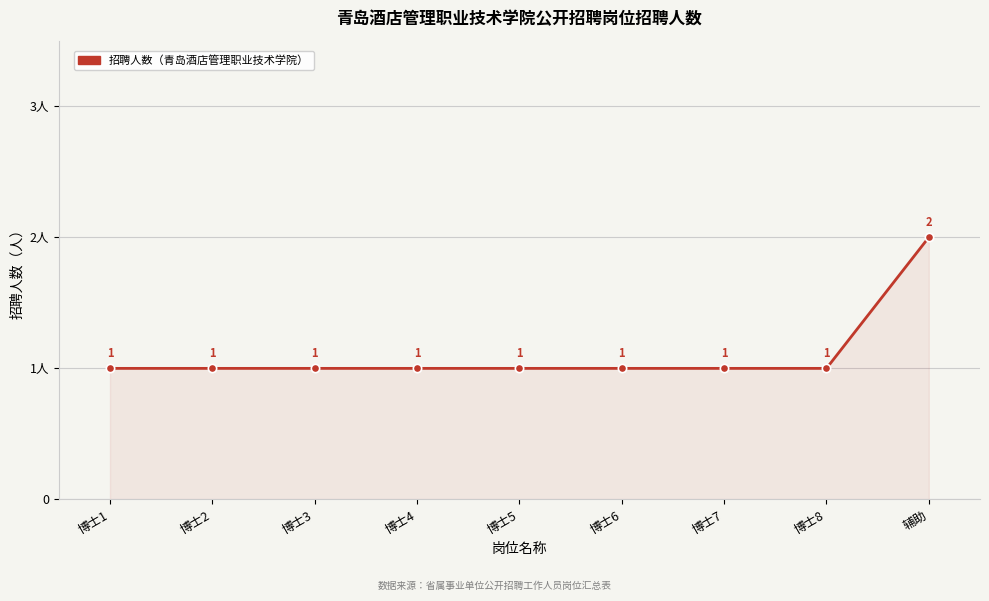

Does the chart have visible grid lines?

Yes